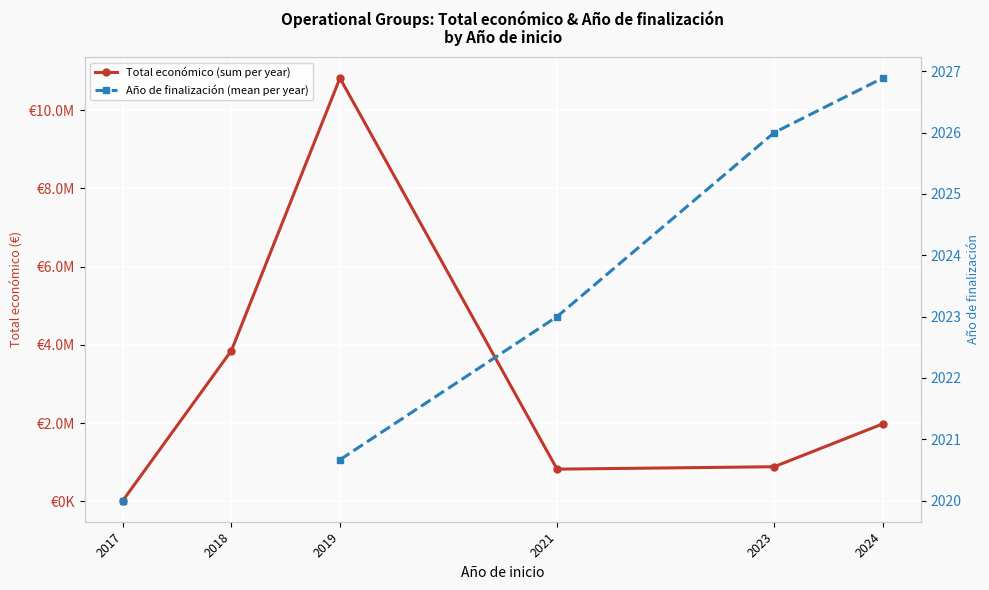

At which label does Total económico (sum per year) reach its minimum?

2017